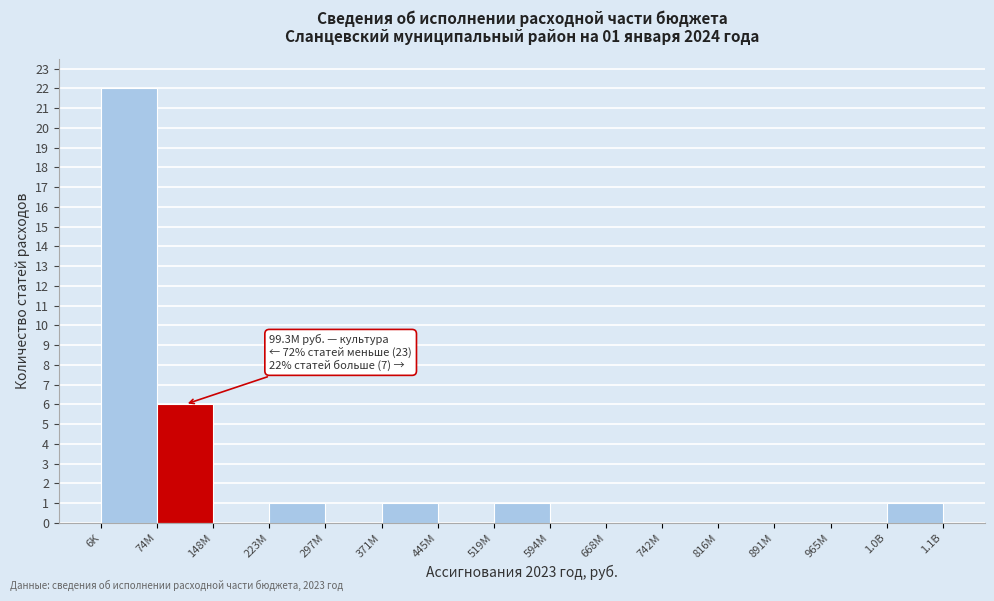

Reading left to right, list all the values displayed in this chart.

6K=22	74M=6	148M=0	223M=1	297M=0	371M=1	445M=0	519M=1	594M=0	668M=0	742M=0	816M=0	891M=0	965M=0	1.0B=1